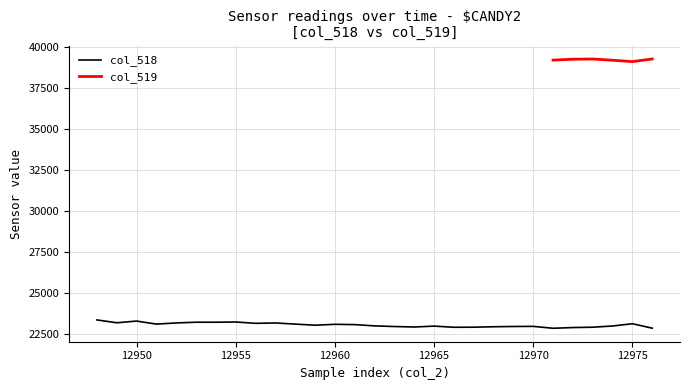

List the labels in order of value, smallest first.

12971, 12976, 12972, 12966, 12967, 12973, 12964, 12968, 12963, 12969, 12970, 12965, 12974, 12962, 12959, 12961, 12960, 12951, 12958, 12975, 12956, 12957, 12952, 12949, 12954, 12953, 12955, 12950, 12948